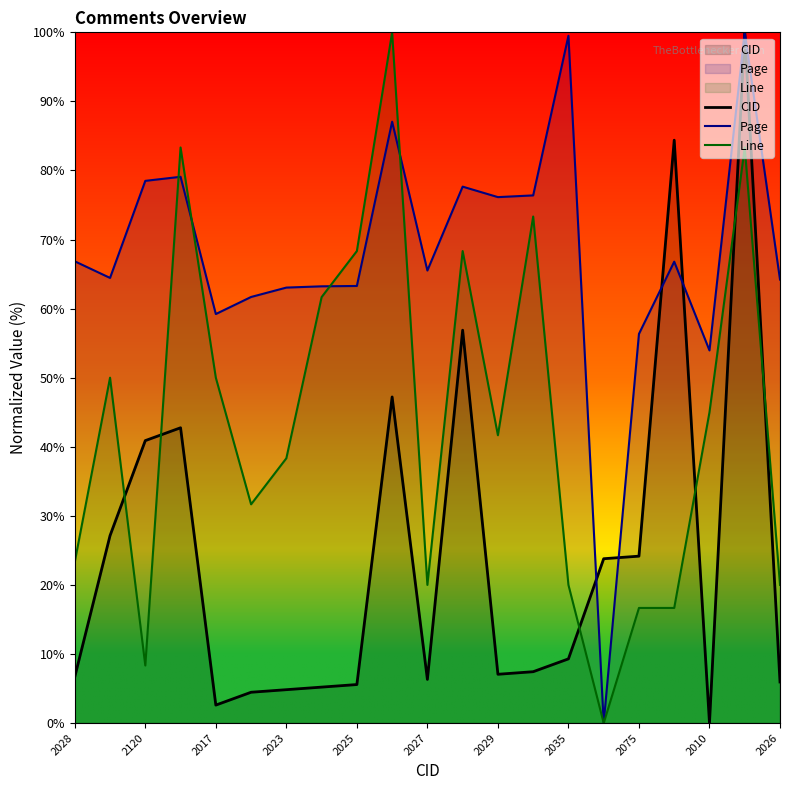

Count the number of categories in the chart.

21